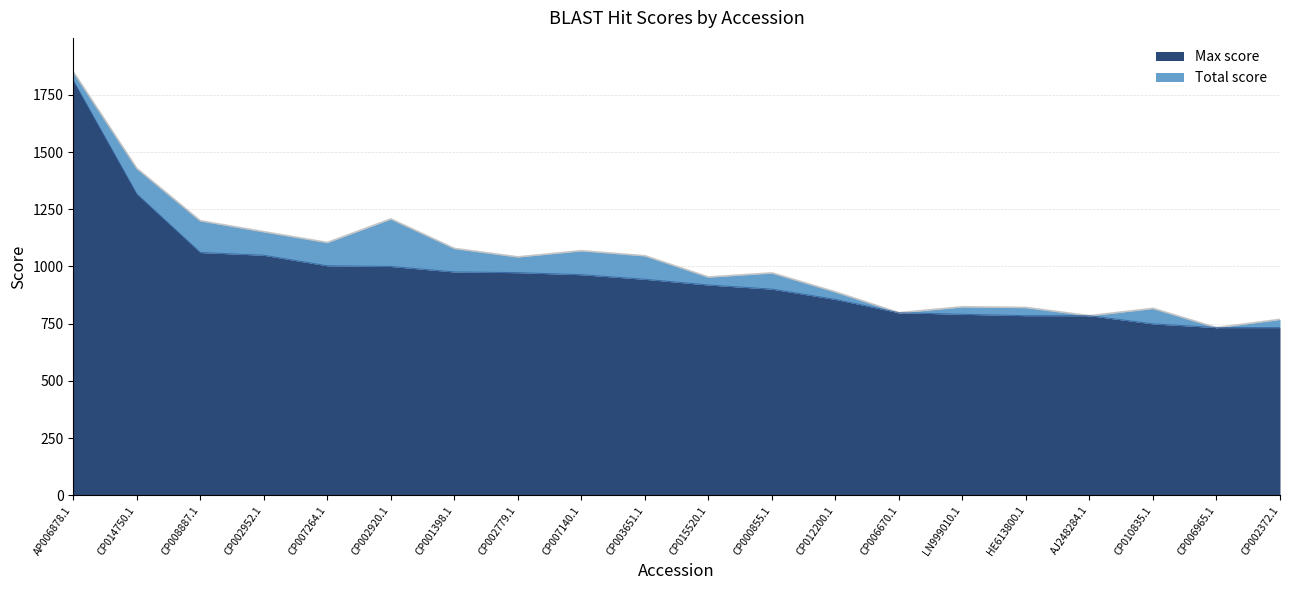

How many data points in Max score are less than 944?

10